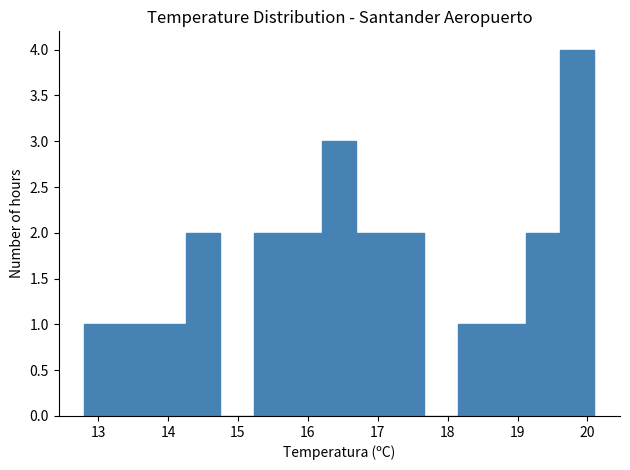

Reading left to right, transcribe this chart: for each bar, give the range it covers on the x-axis and its height. Neither the bar edges nor the heights are printed on the chart, so give them approximately, as read against the axes.

12.8 to 13.3: 1
13.3 to 13.8: 1
13.8 to 14.3: 1
14.3 to 14.7: 2
14.7 to 15.2: 0
15.2 to 15.7: 2
15.7 to 16.2: 2
16.2 to 16.7: 3
16.7 to 17.2: 2
17.2 to 17.7: 2
17.7 to 18.2: 0
18.2 to 18.6: 1
18.6 to 19.1: 1
19.1 to 19.6: 2
19.6 to 20.1: 4